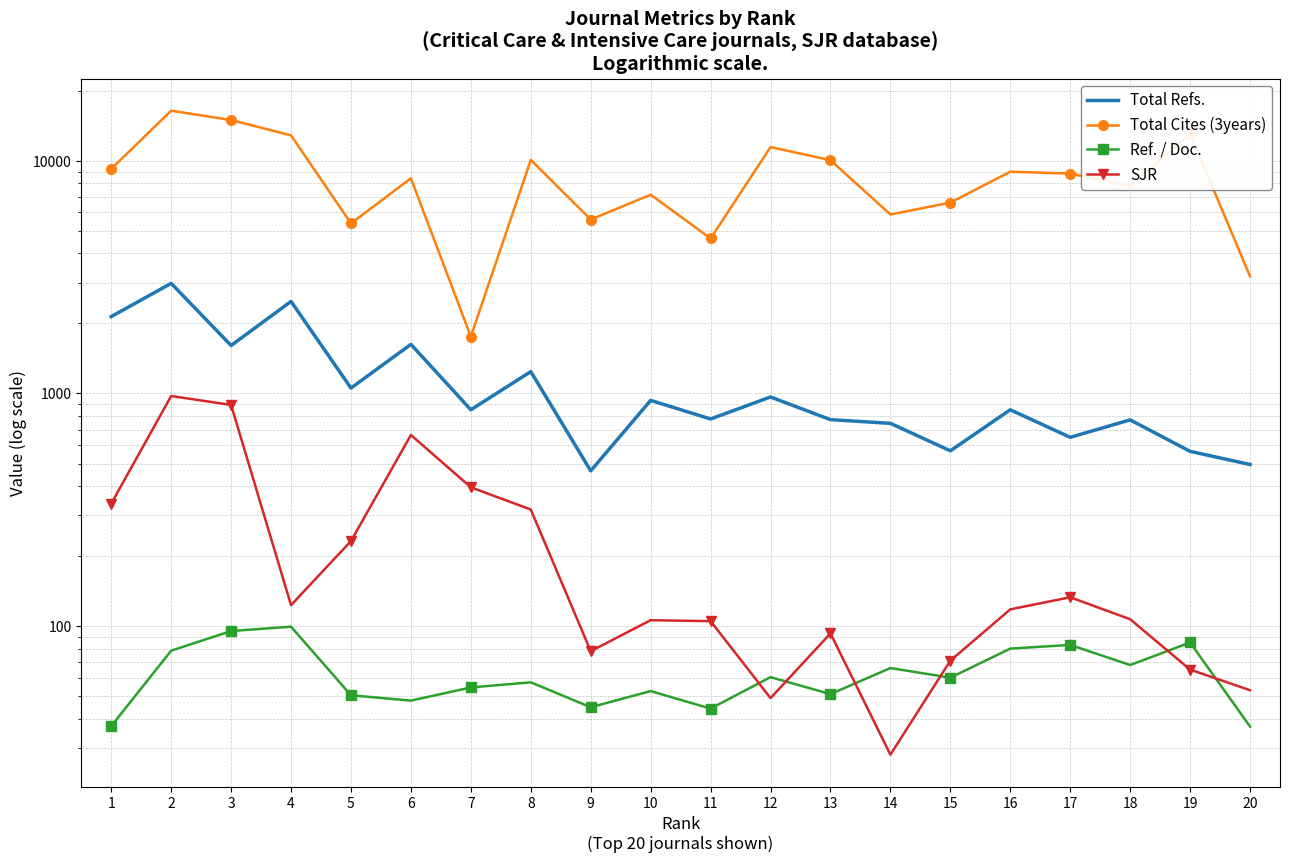

Which category has the highest value across all series?

2